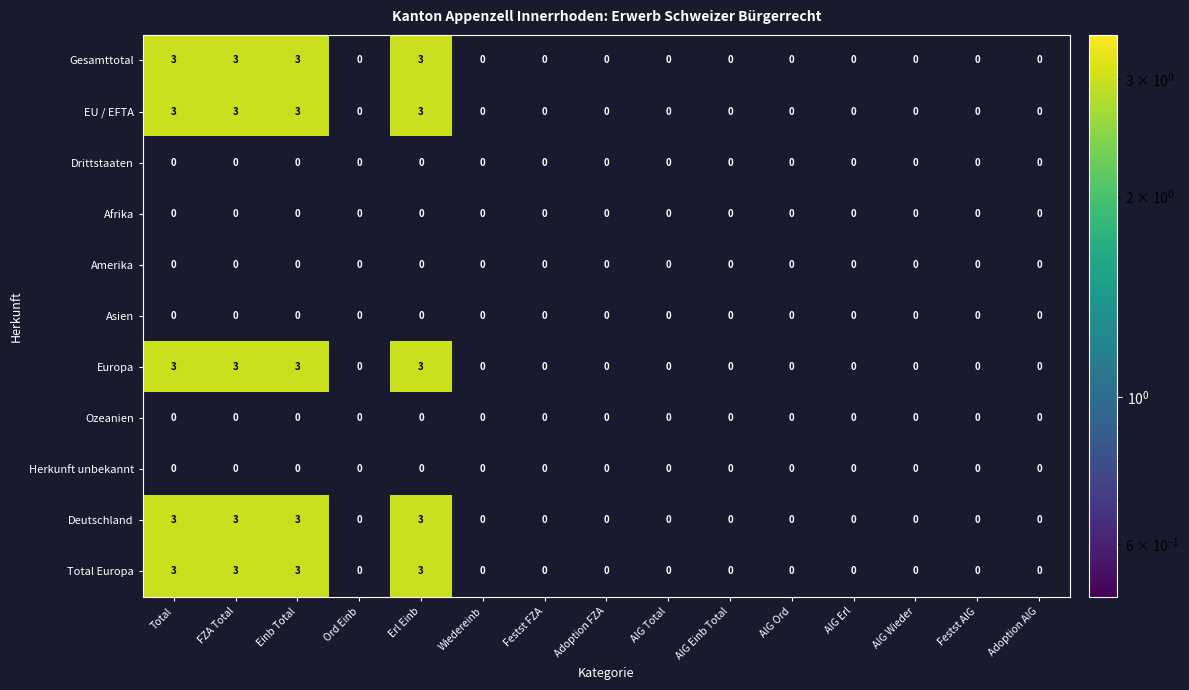

Reading left to right, list all the values displayed in this chart.

Gesamttotal: 3	3	3	0	3	0	0	0	0	0	0	0	0	0	0
EU / EFTA: 3	3	3	0	3	0	0	0	0	0	0	0	0	0	0
Drittstaaten: 0	0	0	0	0	0	0	0	0	0	0	0	0	0	0
Afrika: 0	0	0	0	0	0	0	0	0	0	0	0	0	0	0
Amerika: 0	0	0	0	0	0	0	0	0	0	0	0	0	0	0
Asien: 0	0	0	0	0	0	0	0	0	0	0	0	0	0	0
Europa: 3	3	3	0	3	0	0	0	0	0	0	0	0	0	0
Ozeanien: 0	0	0	0	0	0	0	0	0	0	0	0	0	0	0
Herkunft unbekannt: 0	0	0	0	0	0	0	0	0	0	0	0	0	0	0
Deutschland: 3	3	3	0	3	0	0	0	0	0	0	0	0	0	0
Total Europa: 3	3	3	0	3	0	0	0	0	0	0	0	0	0	0